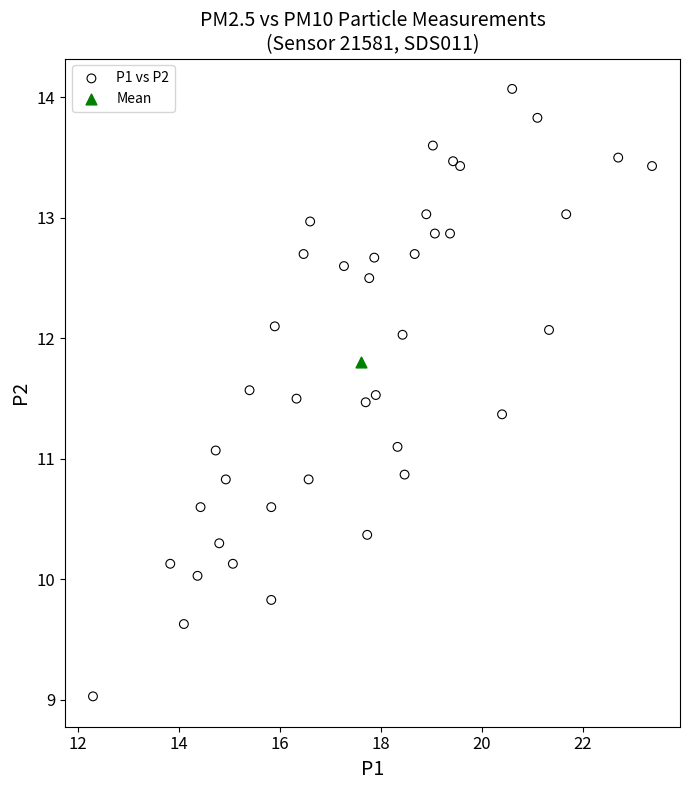

What are all the series names shown in the legend?

P1 vs P2, Mean